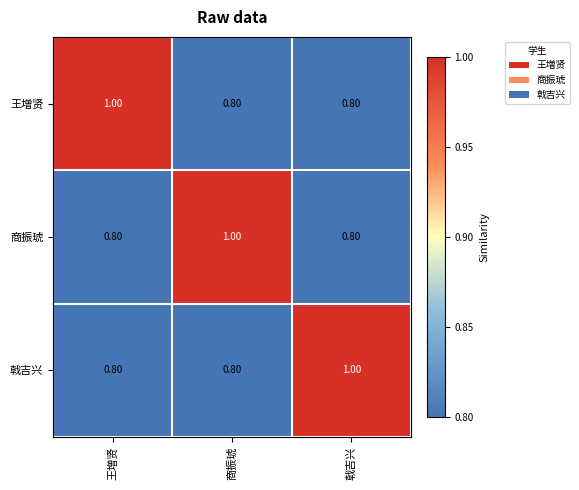

What is the total value across all series at 戟吉兴?

2.6